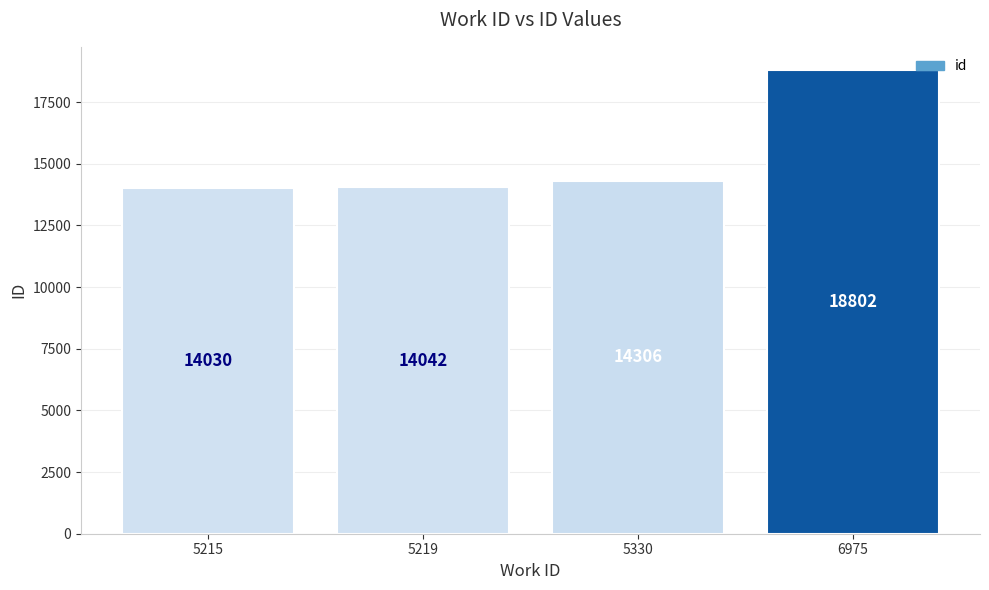

List the labels in order of value, largest first.

6975, 5330, 5219, 5215